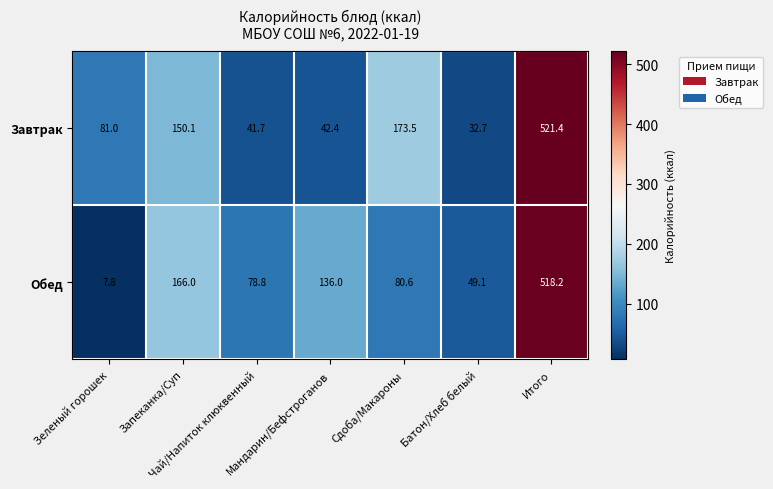

What is the minimum value shown in the chart?

7.8